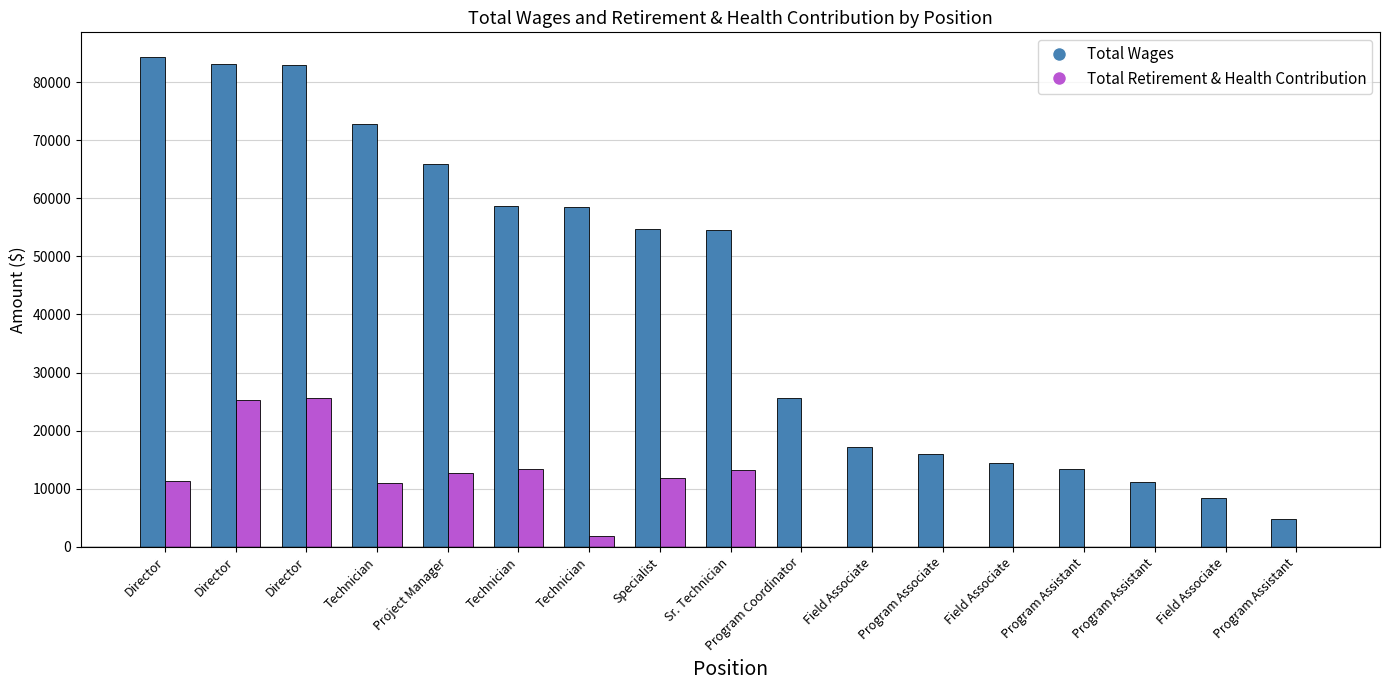

What is the difference between the Total Wages values at Technician and Field Associate?

44147